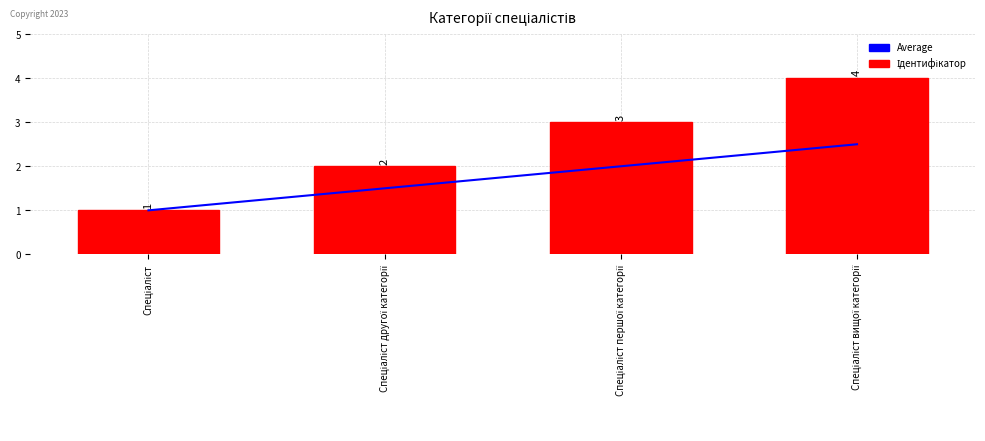

Rank the series at Спеціаліст вищої категорії from lowest to highest value.

Average, Ідентифікатор